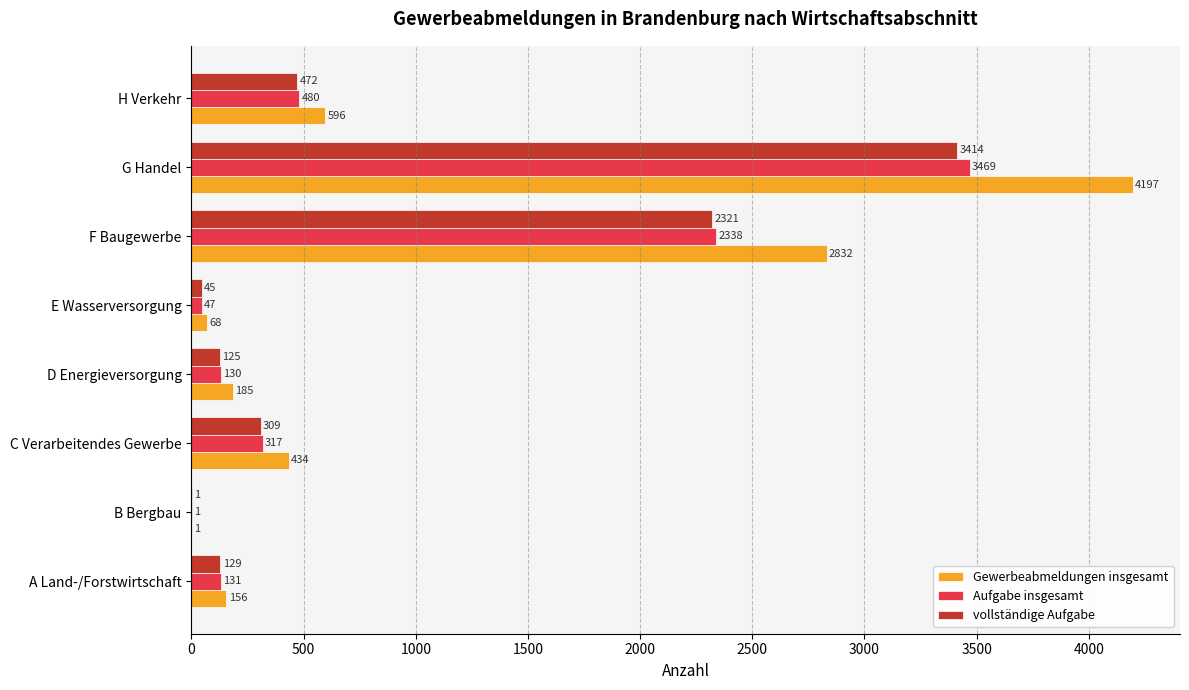

Is it true that vollständige Aufgabe equals 750 at H Verkehr?

False